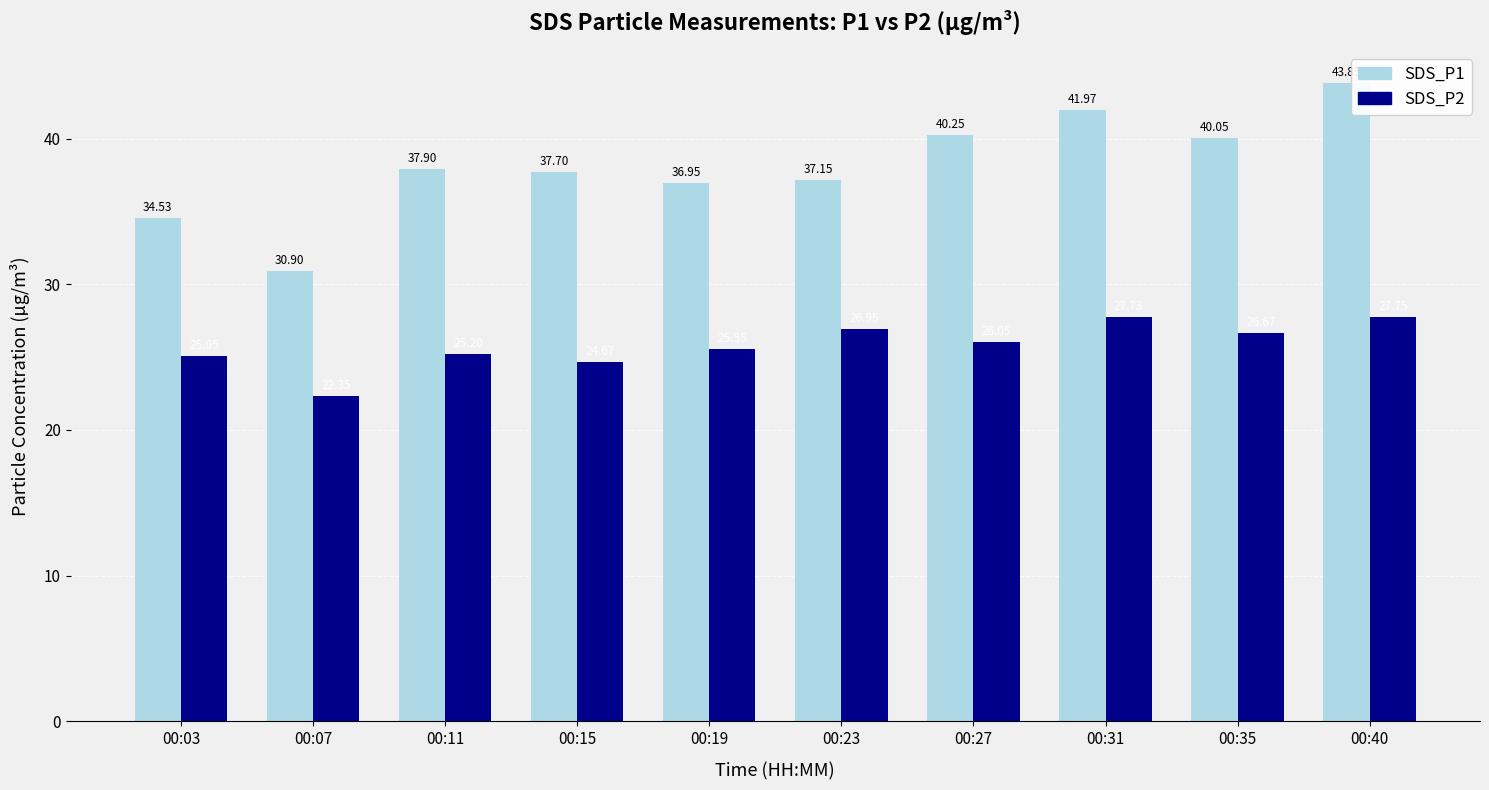

What is the average value of the SDS_P1 series?

38.1